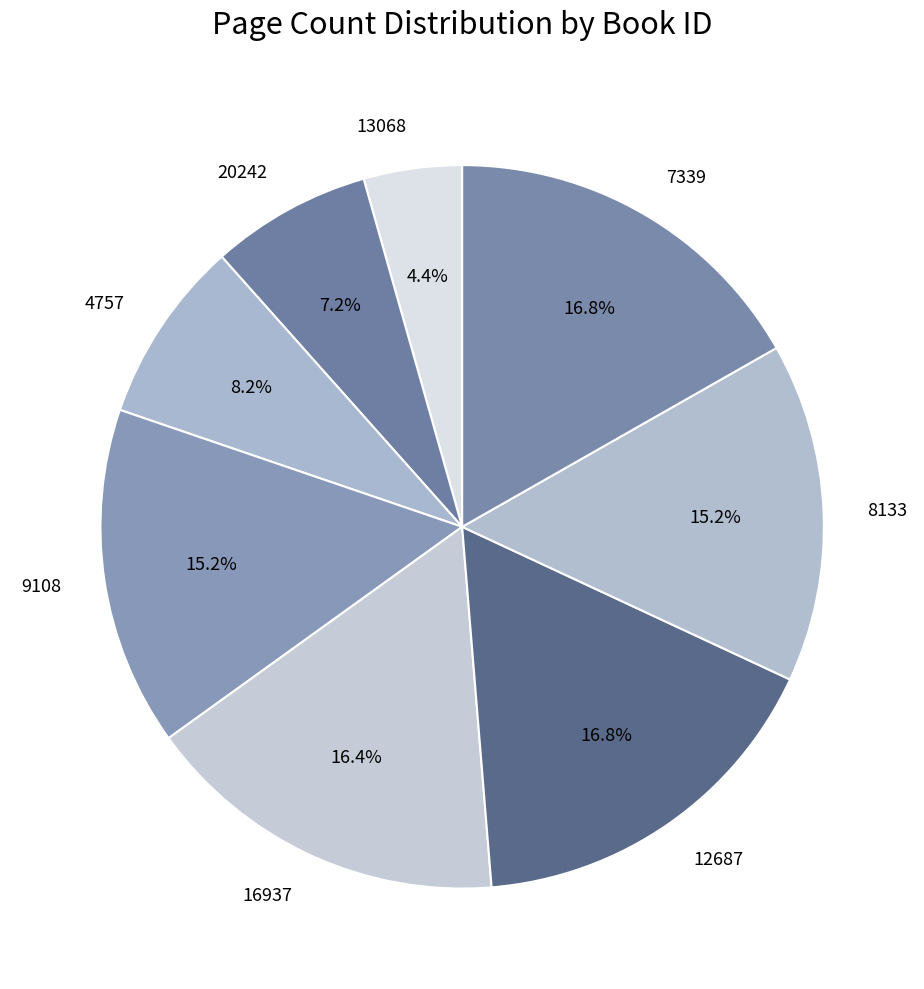

What is the smallest slice in the pie chart?

13068